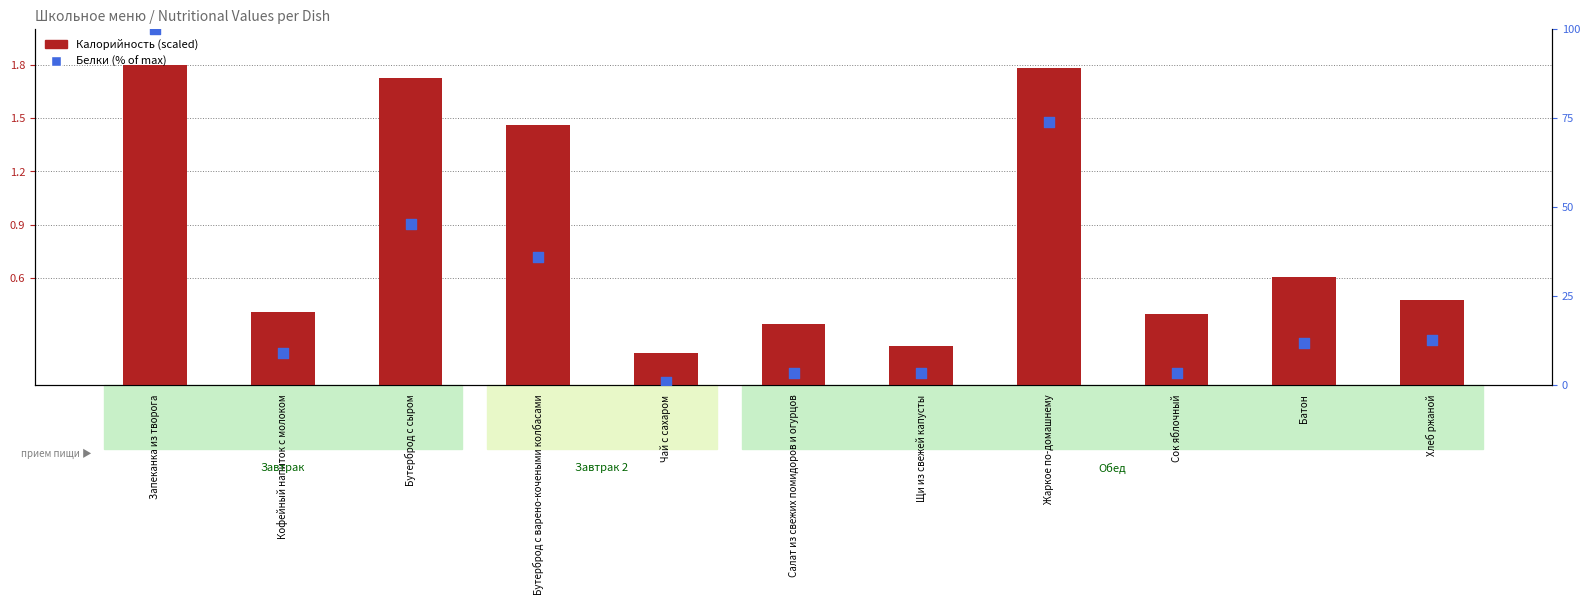

Is the value of Белки (% of max) at Хлеб ржаной greater than the value of Калорийность (scaled) at Жаркое по-домашнему?

Yes